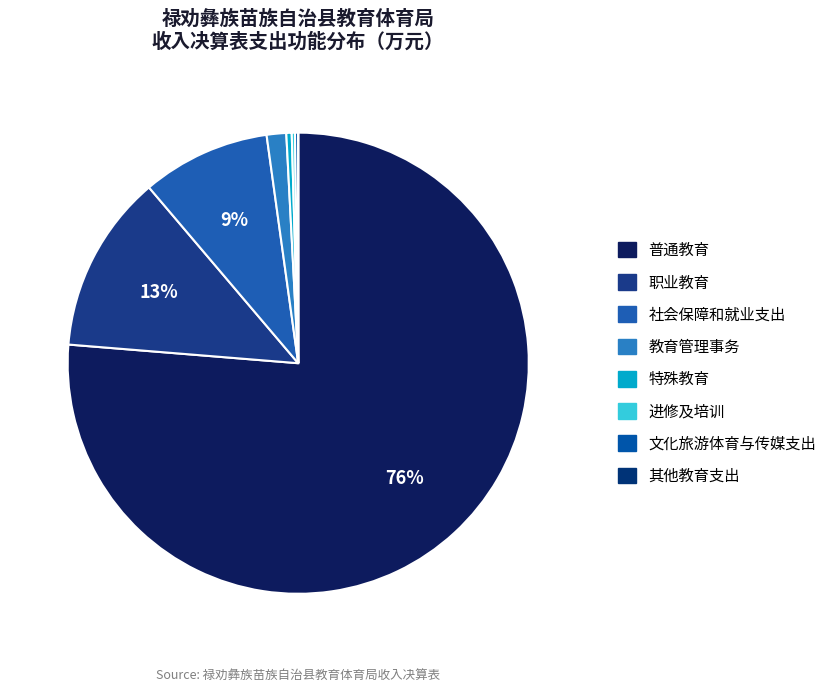

What is the smallest slice in the pie chart?

其他教育支出